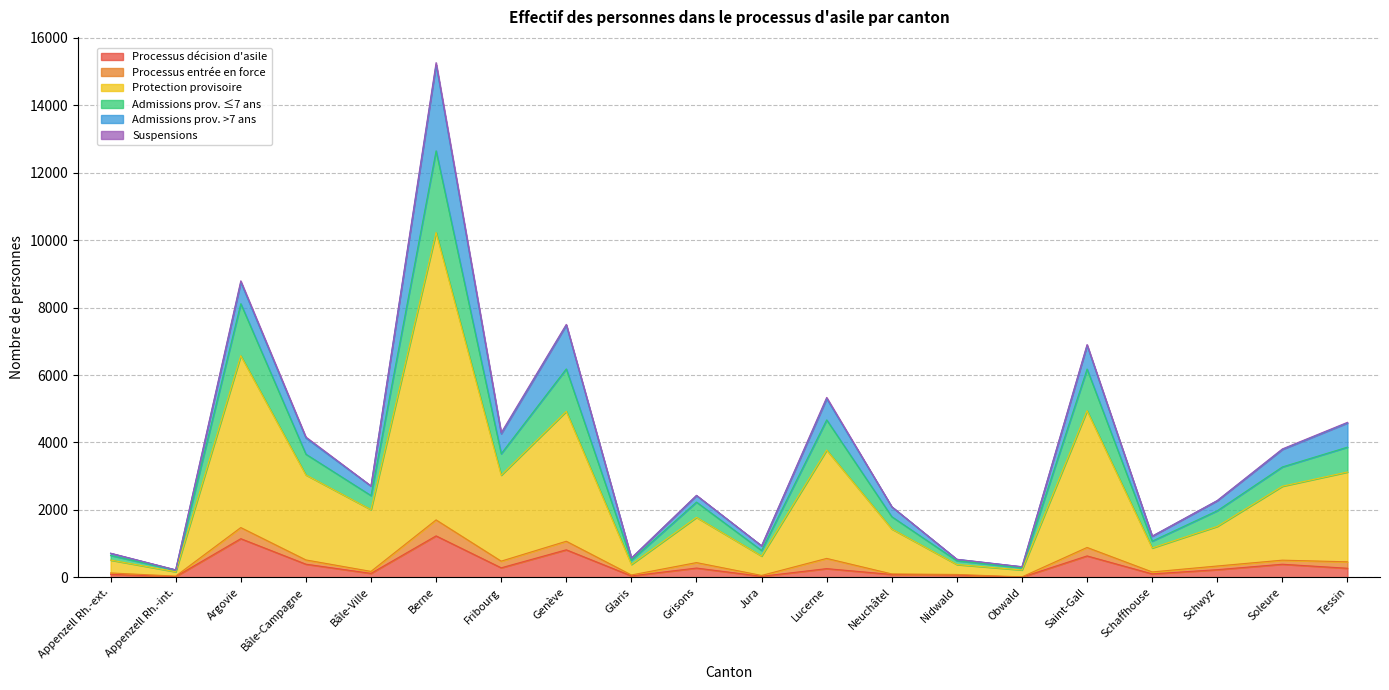

At which category is the sum across all series the highest?

Berne